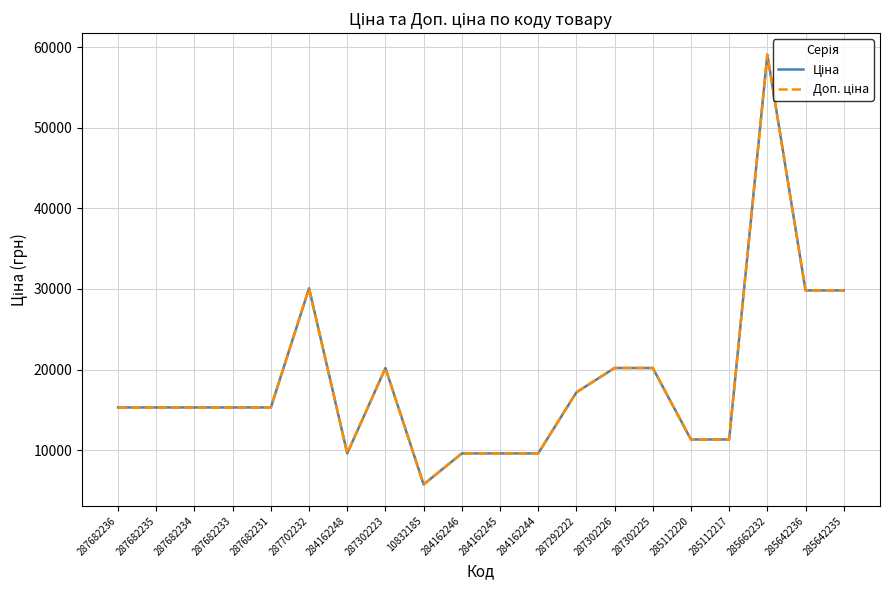

What is the value of the Ціна point at the 18th from the left?

59075.7